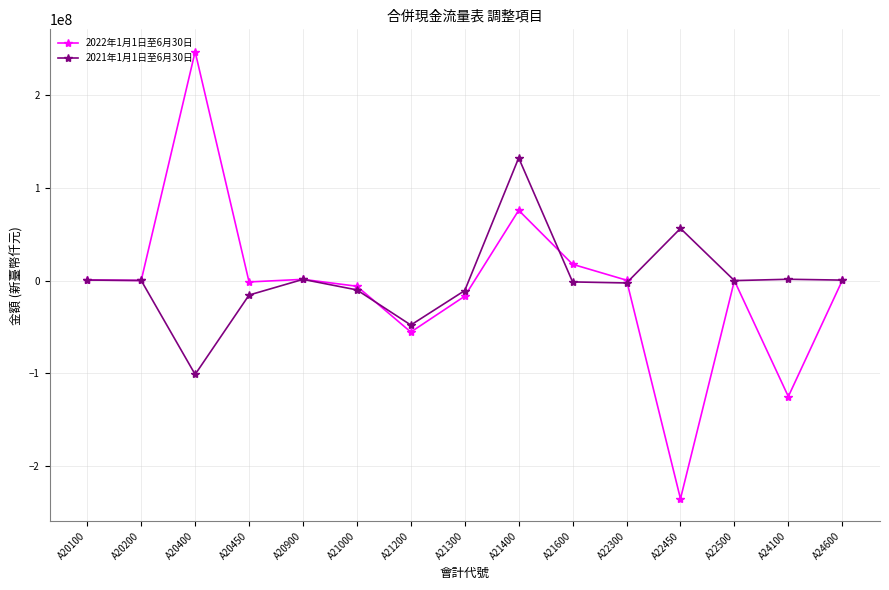

True or false: 2021年1月1日至6月30日 has more than 2 interior local peaks.

True